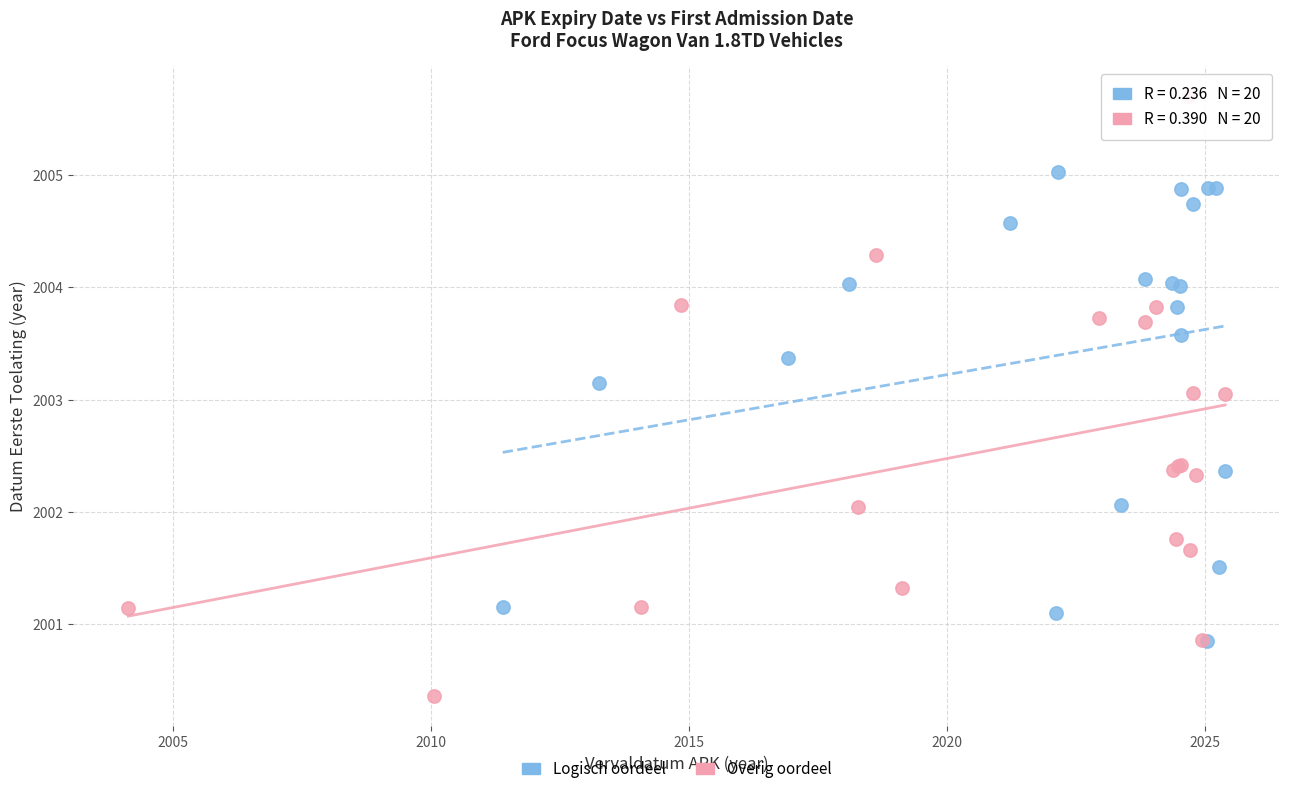

Which series reaches the minimum Y coordinate?

Overig oordeel